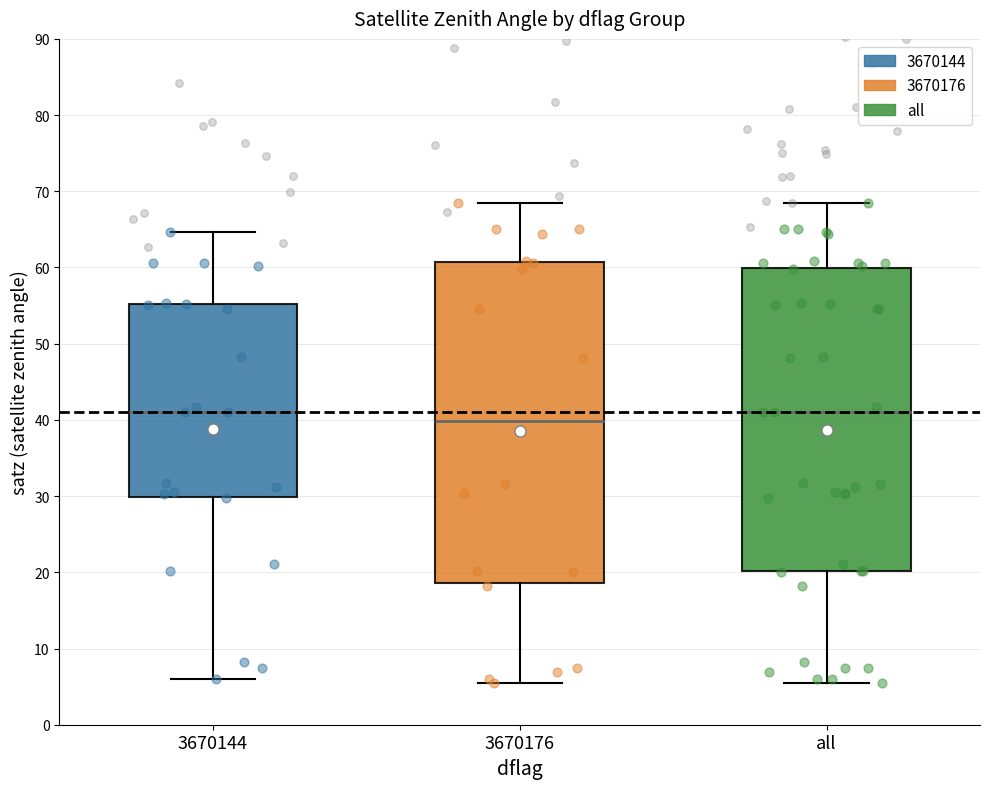

Reading left to right, transcribe this box plot: for each box, give where its median line is, the range the box spans, and where its two whiskers end, as read against the y-axis. The values are not printed on the chart, so give them approximately, as read against the axis.

3670144: median 41, box 30 to 55, whiskers 6 to 65
3670176: median 40, box 19 to 61, whiskers 5 to 68
all: median 41, box 20 to 60, whiskers 5 to 68